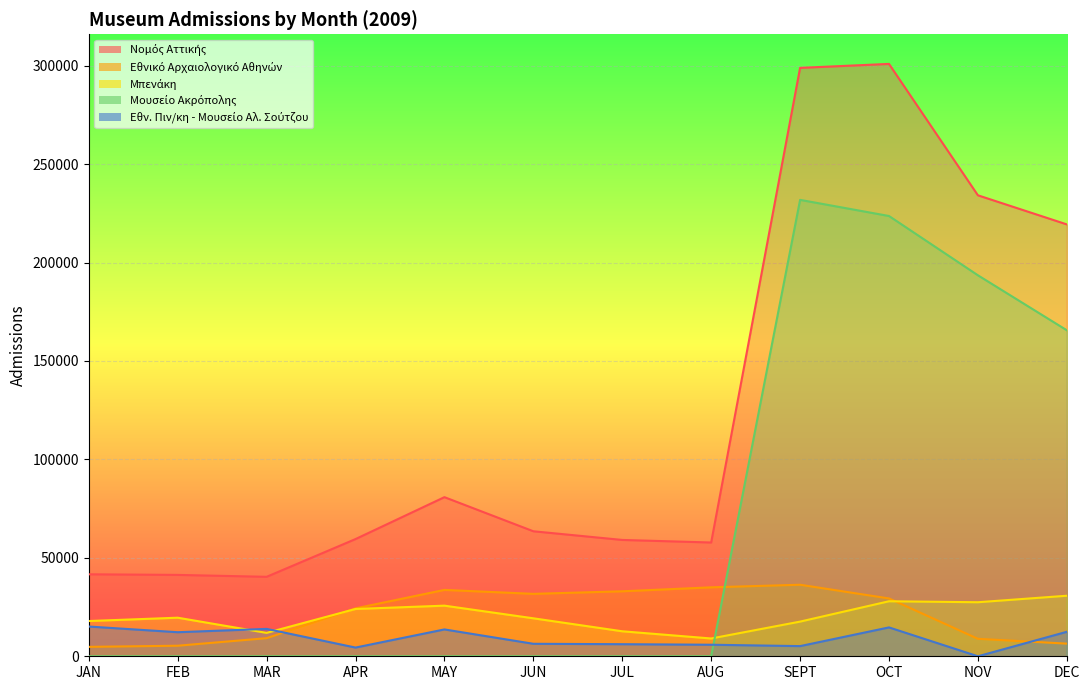

Reading left to right, list all the values displayed in this chart.

Νομός Αττικής: 41639	41333	40360	59533	80821	63493	59090	57788	298864	300883	234144	219364
Εθνικό Αρχαιολογικό Αθηνών: 4789	5360	9198	24335	33715	31711	33008	35023	36337	29373	8869	6421
Μπενάκη: 17902	19597	11887	24027	25712	19289	12698	9039	17609	27944	27449	30752
Μουσείο Ακρόπολης: 0	0	0	0	0	0	0	0	231827	223631	193516	165591
Εθν. Πιν/κη - Μουσείο Αλ. Σούτζου: 15111	12226	13909	4427	13636	6345	6135	5865	5165	14667	0	12432